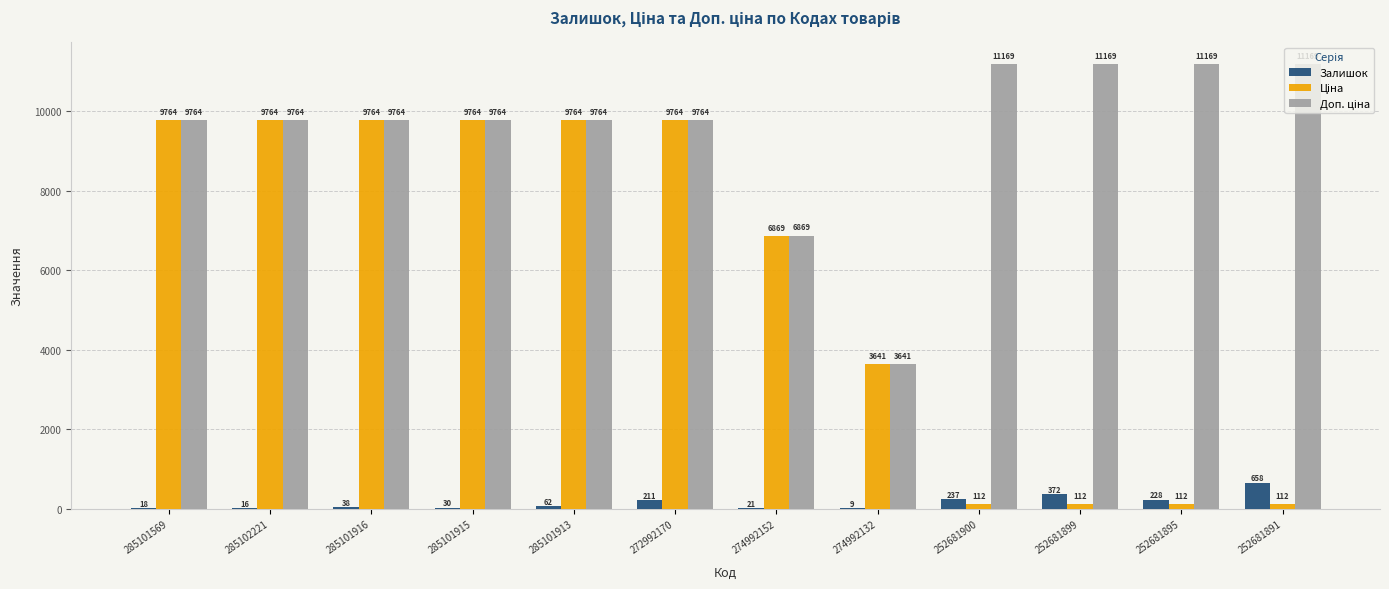

Where is Залишок nearest to the value 333?

252681899